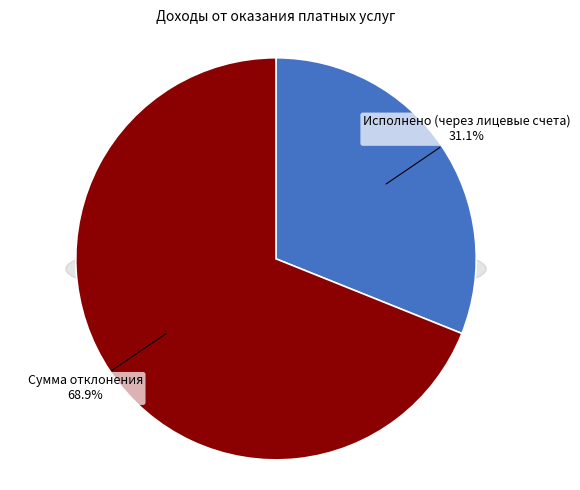

Which category has the smallest portion of the pie?

Исполнено (через лицевые счета)